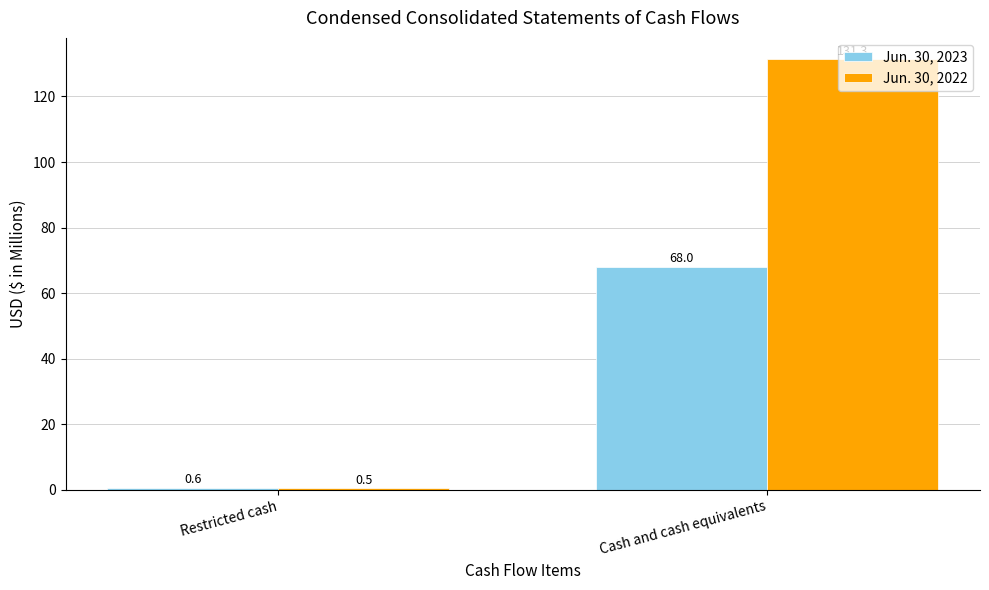

The Jun. 30, 2023 series shows 36.4 at Cash and cash equivalents. True or false?

False